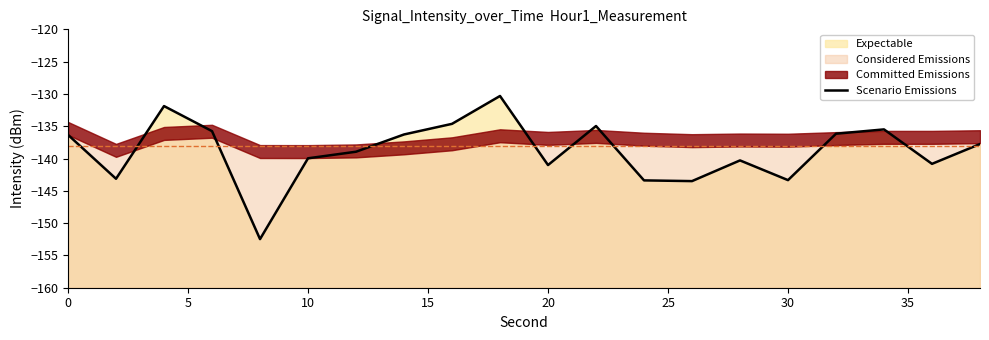

At which label is the value closest to -141?

20